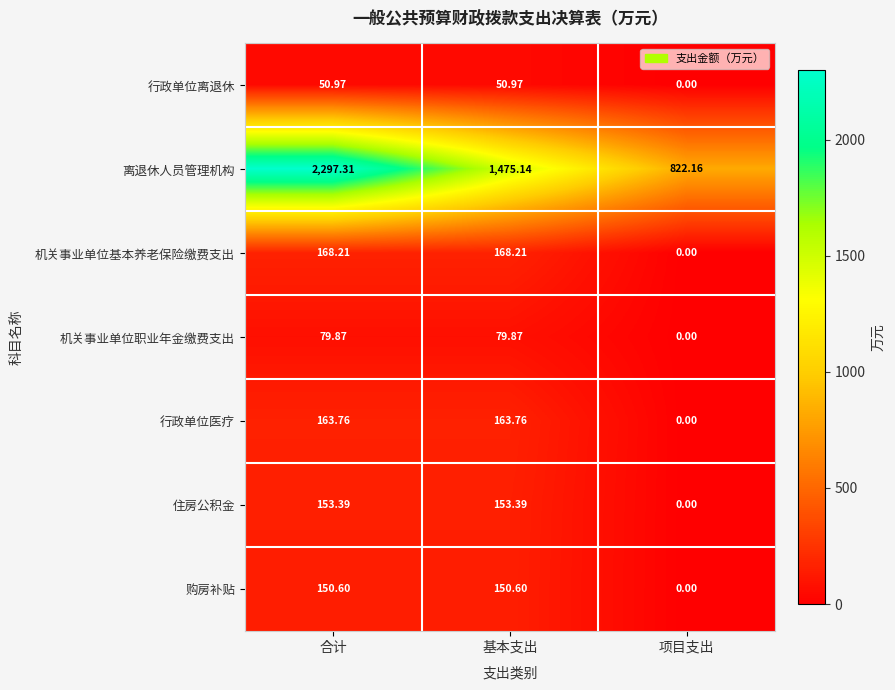

Between 合计 and 基本支出, which series saw the biggest shift?

离退休人员管理机构